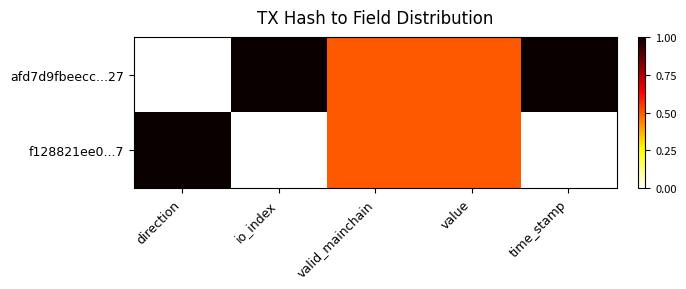

At value, list the series in order from smallest to largest.

afd7d9fbeecc...27, f128821ee0...7